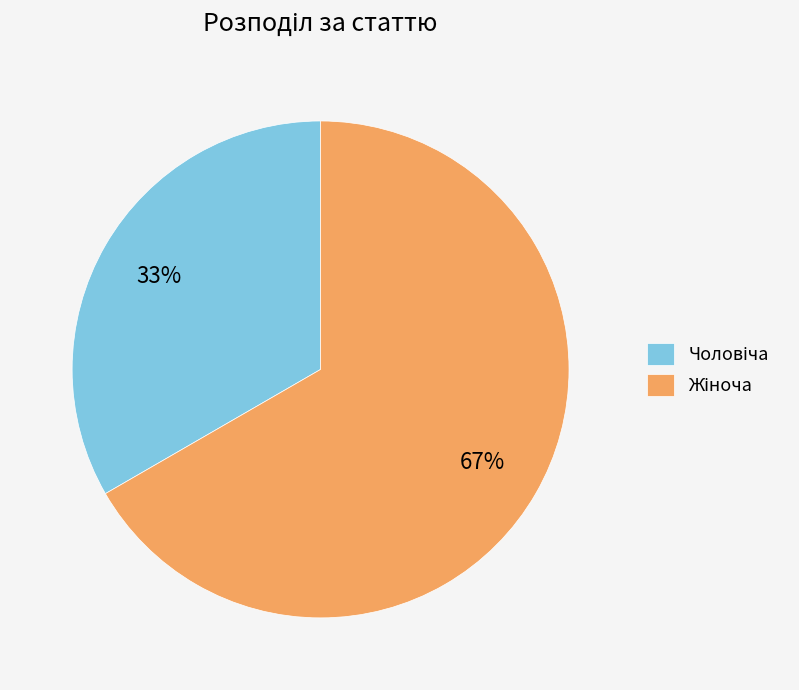

Does any single category account for the majority?

Yes